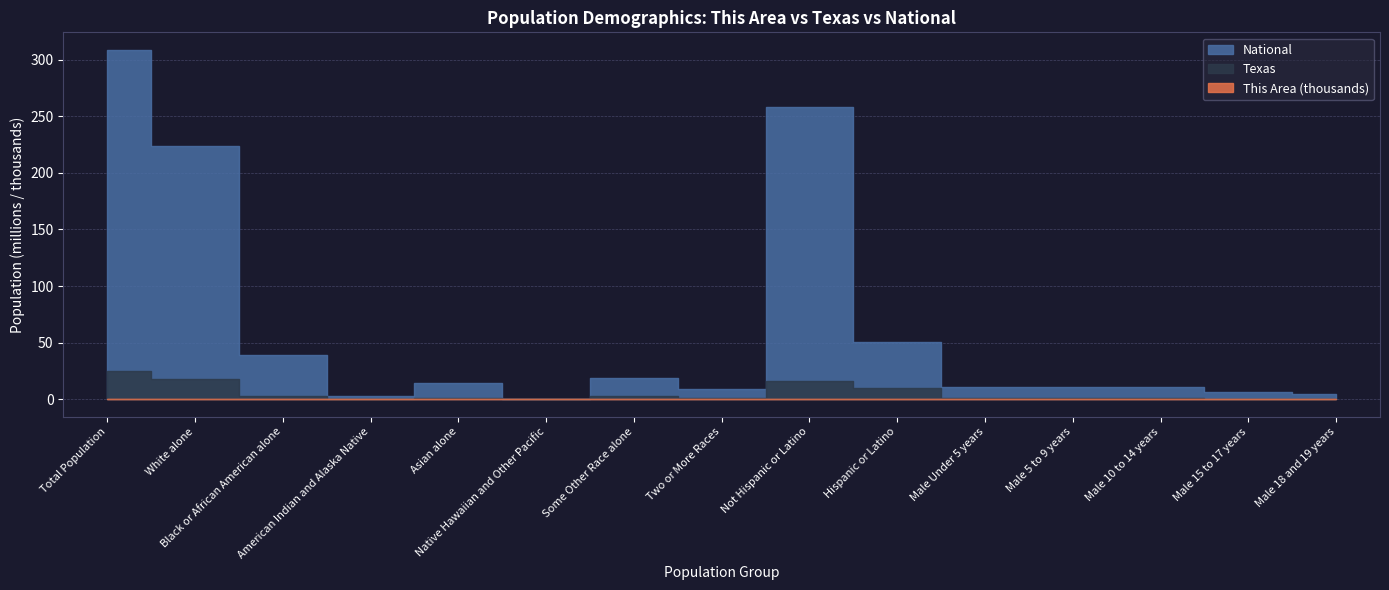

Does the chart display data point markers on the line(s)?

No